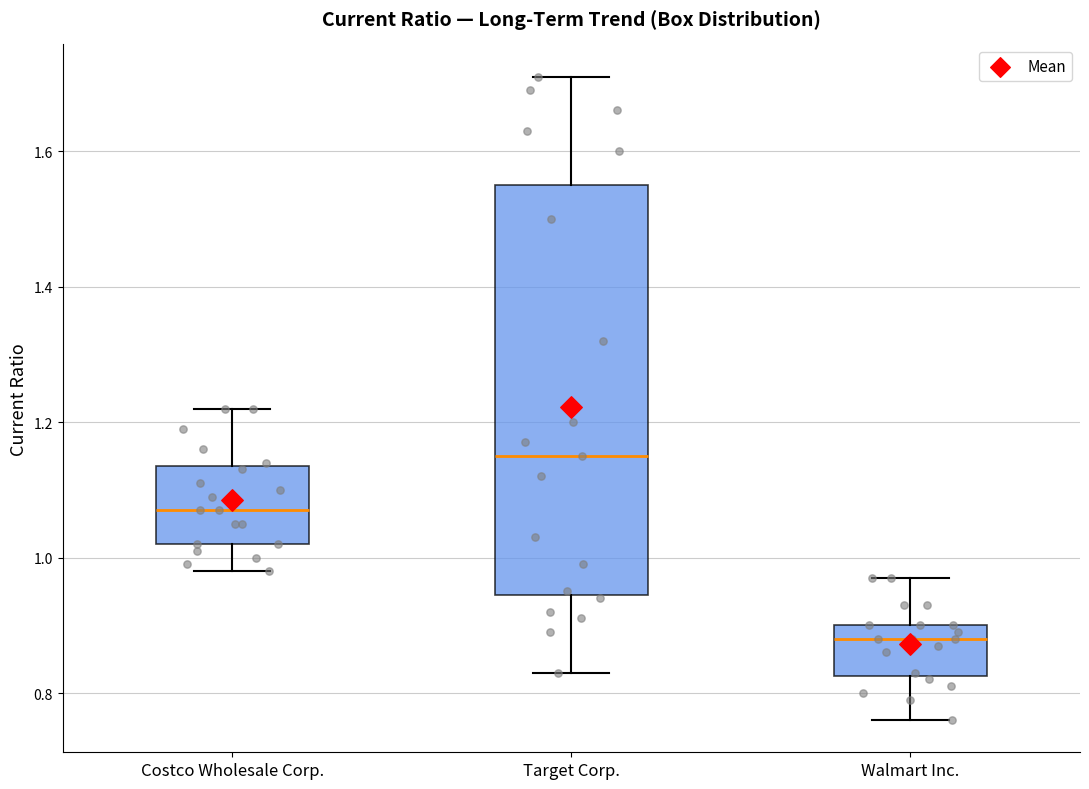

Which box is the tallest, from its lower edge to its upper edge?

Target Corp.